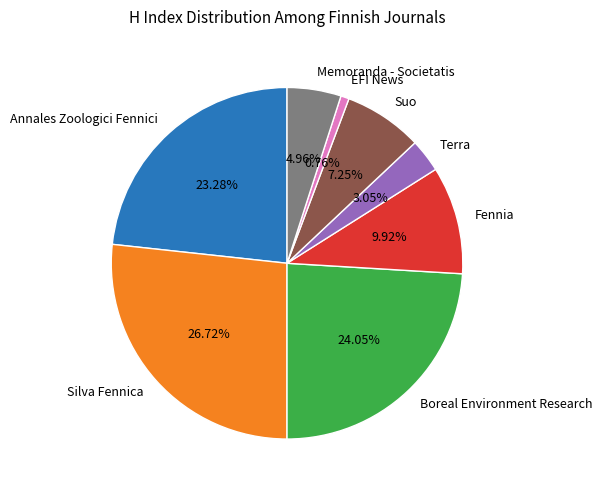

Which slice is the largest?

Silva Fennica